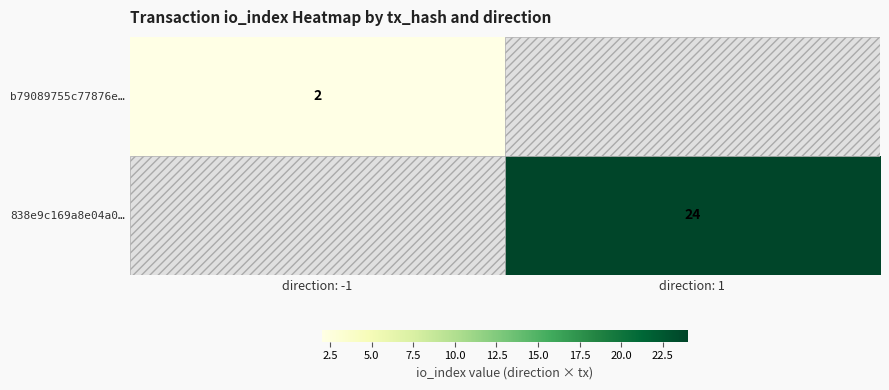

Is it true that 838e9c169a8e04a0… equals 35 at direction: 1?

False